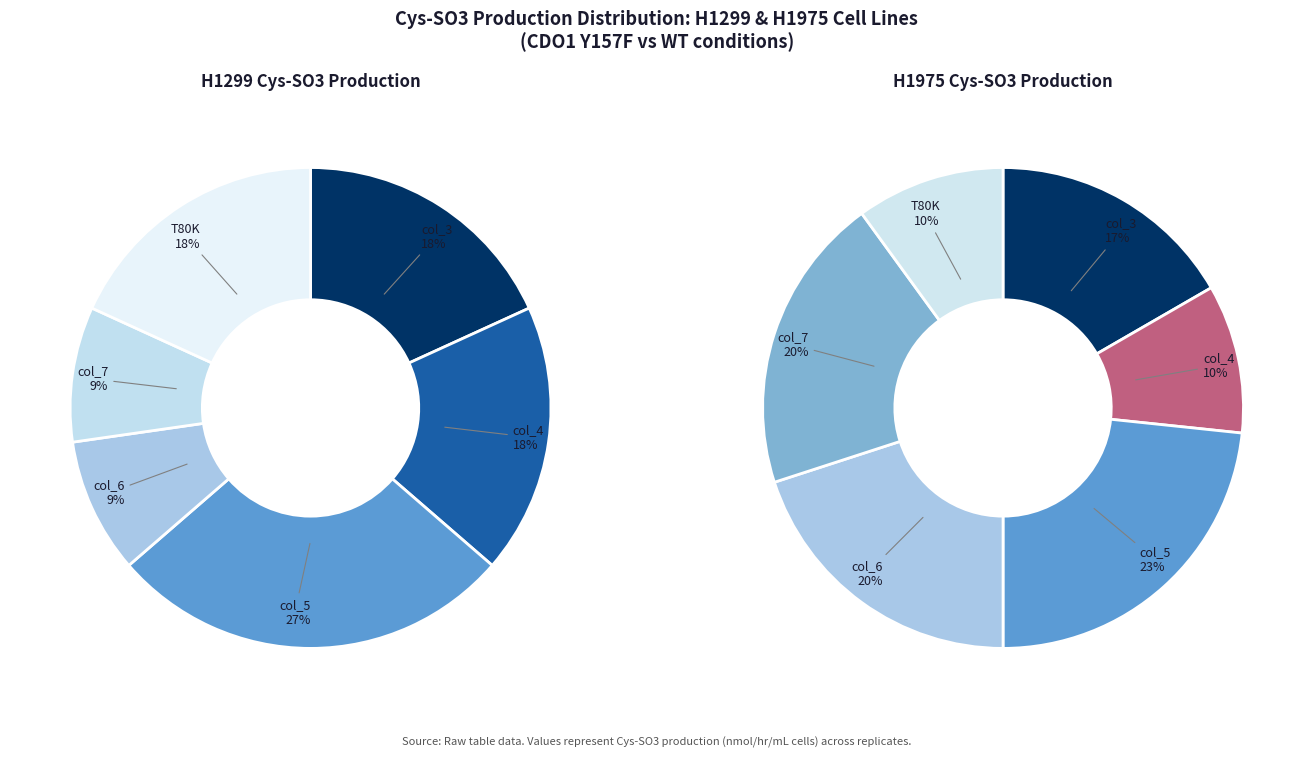

Which series has the widest spread of values?

H1975